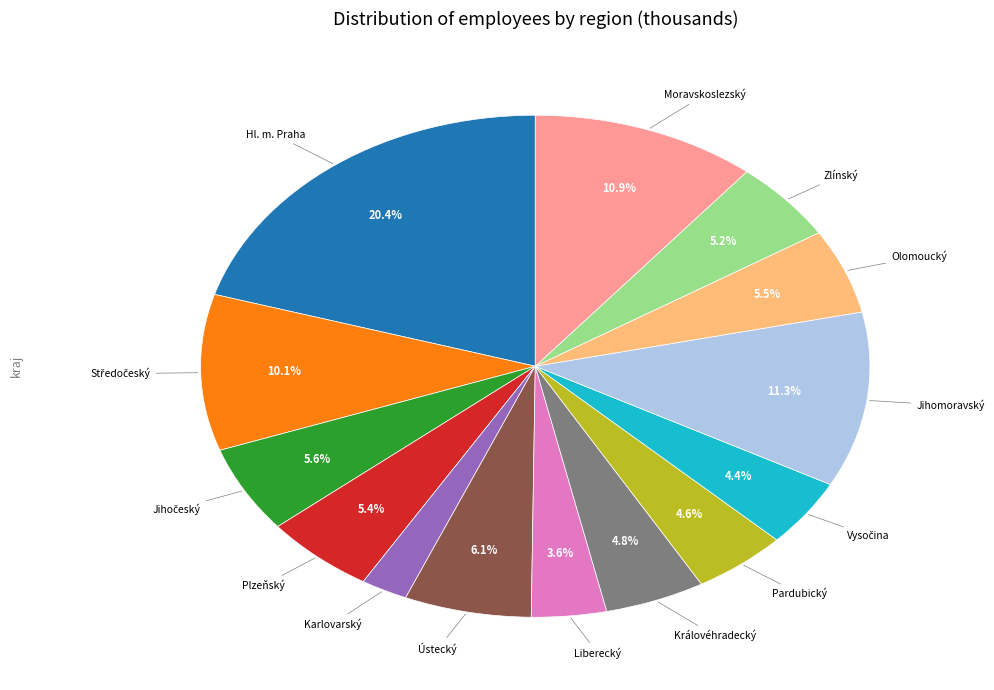

Does any single category account for the majority?

No